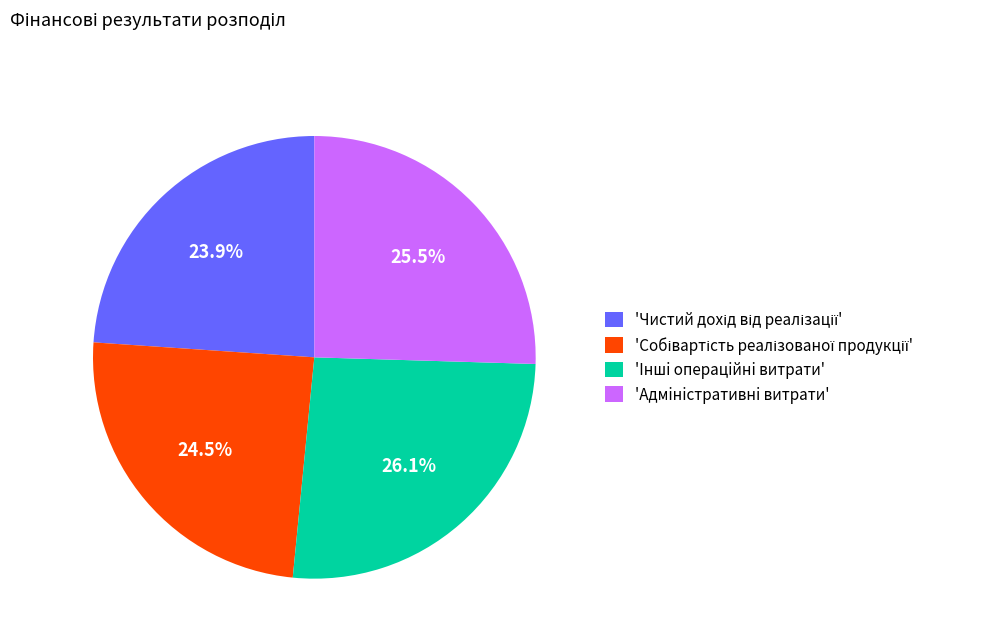

Do 'Адмiнiстративнi витрати' and 'Iншi операцiйнi витрати' together represent more than half of the pie?

Yes